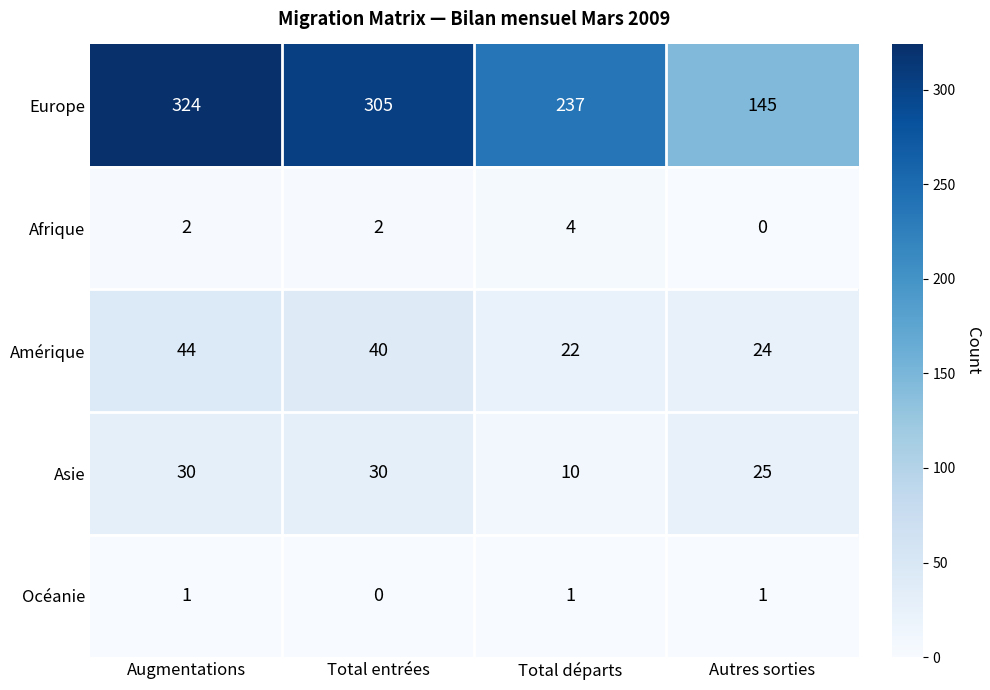

At Total entrées, list the series in order from smallest to largest.

Océanie, Afrique, Asie, Amérique, Europe